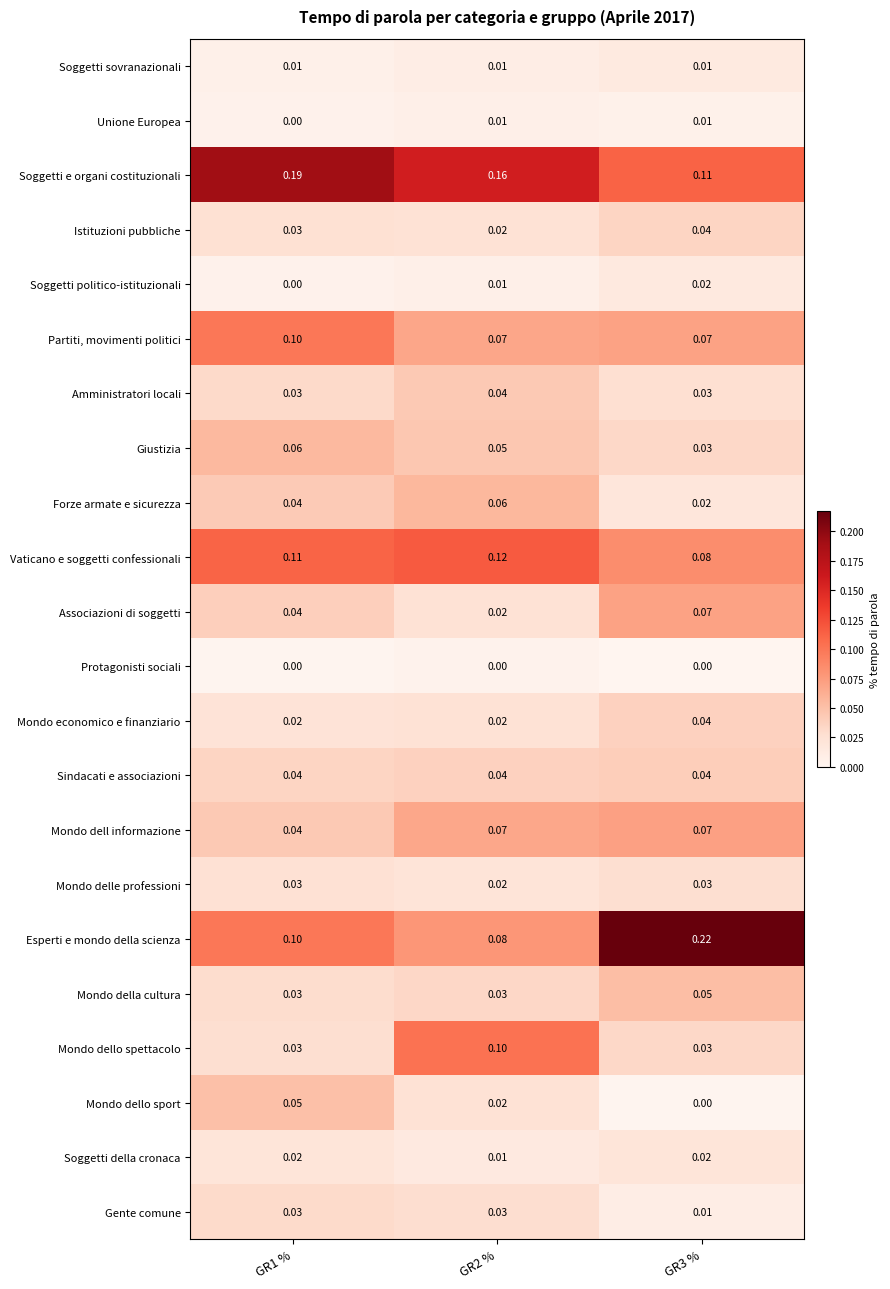

Count the number of data series in this chart.

22